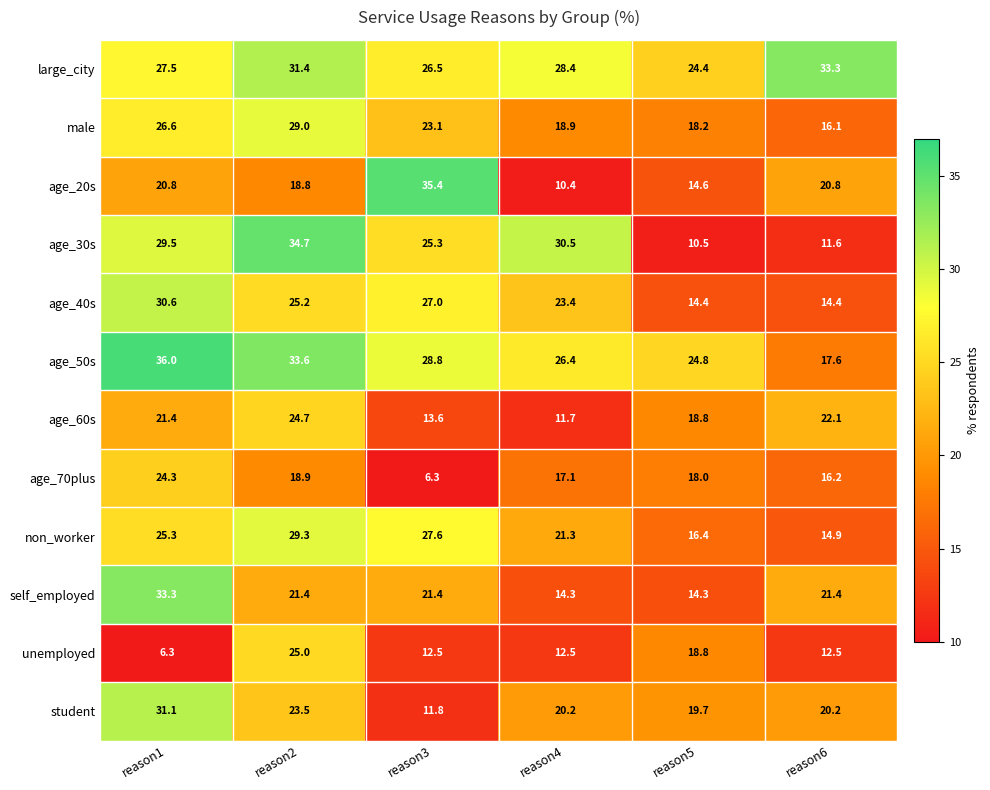

Is it true that age_40s equals 3.5 at reason5?

False